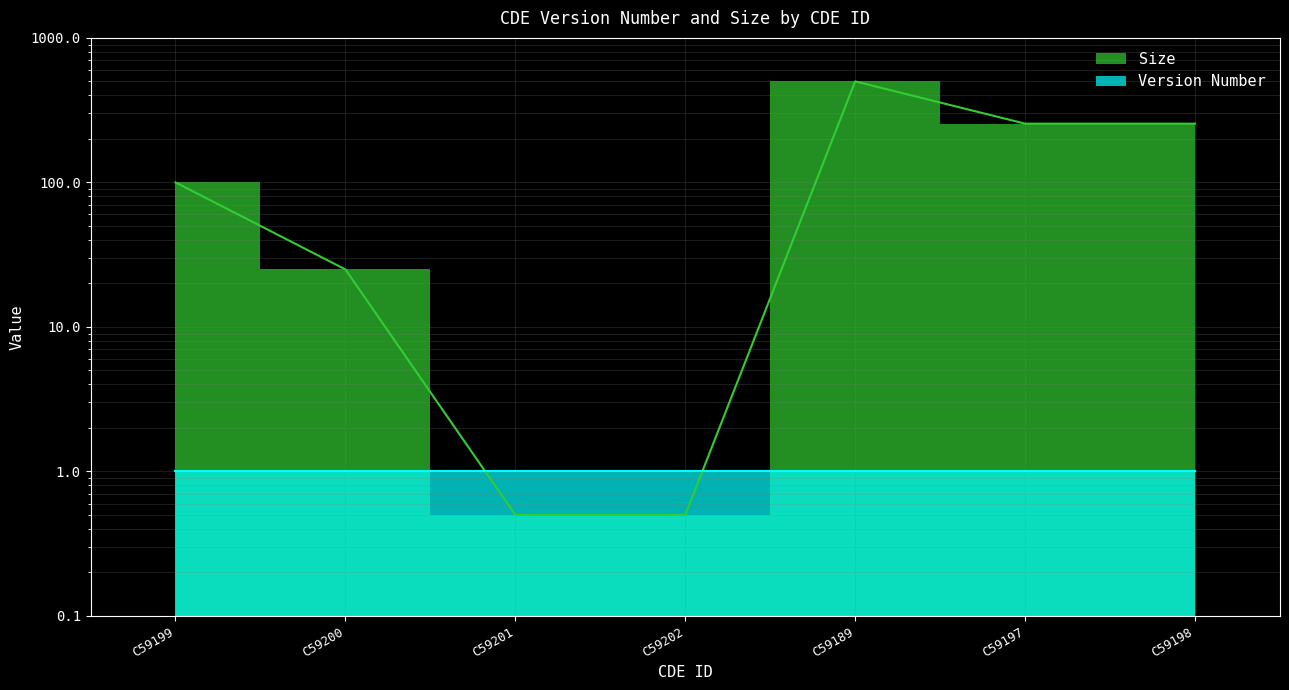

What is the average value?

162.3